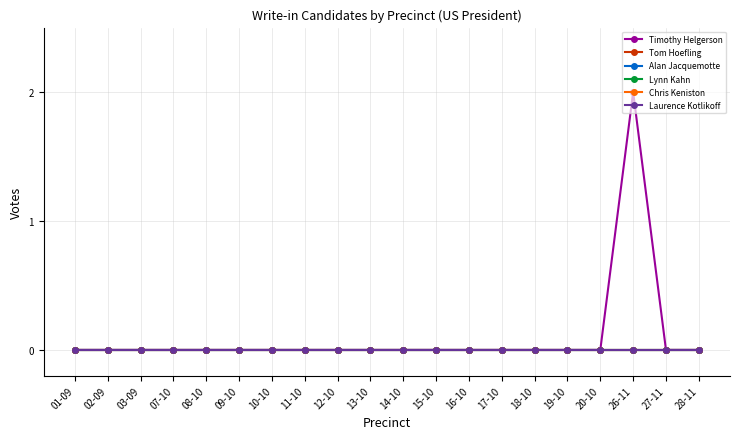

True or false: Tom Hoefling and Chris Keniston intersect in this chart.

False